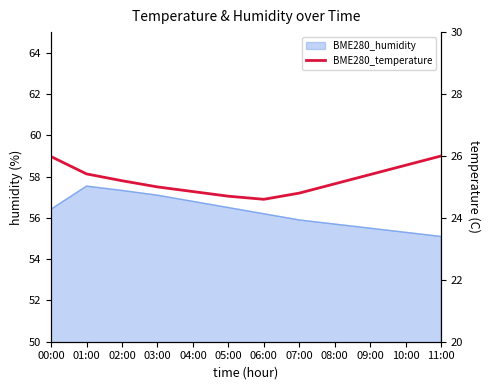

Reading left to right, list all the values displayed in this chart.

00:00=26.0	01:00=25.4	02:00=25.2	03:00=25.0	04:00=24.9	05:00=24.7	06:00=24.6	07:00=24.8	08:00=25.1	09:00=25.4	10:00=25.7	11:00=26.0